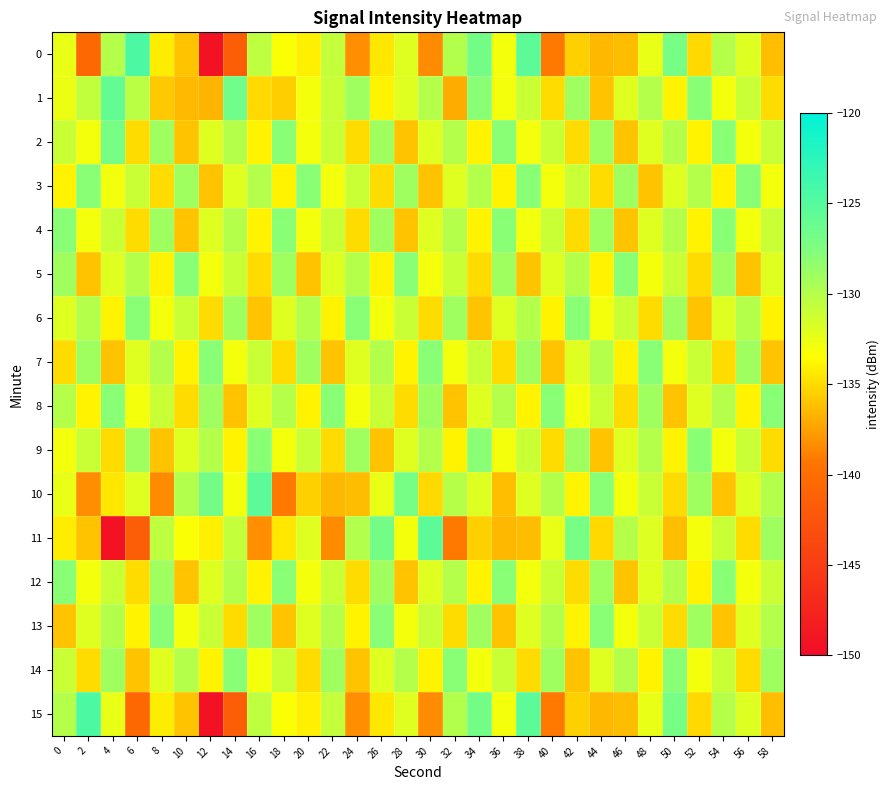

Reading left to right, what are all the values shown in this chart?

0: 0=-132.5	2=-140.5	4=-130.0	6=-124.5	8=-134.3	10=-136.0	12=-149.4	14=-141.5	16=-130.4	18=-133.3	20=-134.2	22=-130.7	24=-138.2	26=-134.5	28=-132.0	30=-138.4	32=-129.9	34=-126.8	36=-133.0	38=-125.5	40=-139.3	42=-135.5	44=-136.5	46=-136.3	48=-132.5	50=-127.0	52=-135.1	54=-130.0	56=-131.9	58=-136.3
1: 0=-132.6	2=-130.6	4=-125.9	6=-130.3	8=-135.8	10=-136.5	12=-136.7	14=-126.7	16=-135.1	18=-135.6	20=-133.0	22=-131.0	24=-129.0	26=-134.0	28=-132.0	30=-130.0	32=-137.0	34=-128.0	36=-133.0	38=-131.0	40=-135.0	42=-129.0	44=-136.0	46=-132.0	48=-130.0	50=-134.0	52=-128.0	54=-133.0	56=-131.0	58=-135.0
2: 0=-131.0	2=-133.0	4=-127.0	6=-135.0	8=-129.0	10=-136.0	12=-132.0	14=-130.0	16=-134.0	18=-128.0	20=-133.0	22=-131.0	24=-135.0	26=-129.0	28=-136.0	30=-132.0	32=-130.0	34=-134.0	36=-128.0	38=-133.0	40=-131.0	42=-135.0	44=-129.0	46=-136.0	48=-132.0	50=-130.0	52=-134.0	54=-128.0	56=-133.0	58=-131.0
3: 0=-134.0	2=-128.0	4=-133.0	6=-131.0	8=-135.0	10=-129.0	12=-136.0	14=-132.0	16=-130.0	18=-134.0	20=-128.0	22=-133.0	24=-131.0	26=-135.0	28=-129.0	30=-136.0	32=-132.0	34=-130.0	36=-134.0	38=-128.0	40=-133.0	42=-131.0	44=-135.0	46=-129.0	48=-136.0	50=-132.0	52=-130.0	54=-134.0	56=-128.0	58=-133.0
4: 0=-128.0	2=-133.0	4=-131.0	6=-135.0	8=-129.0	10=-136.0	12=-132.0	14=-130.0	16=-134.0	18=-128.0	20=-133.0	22=-131.0	24=-135.0	26=-129.0	28=-136.0	30=-132.0	32=-130.0	34=-134.0	36=-128.0	38=-133.0	40=-131.0	42=-135.0	44=-129.0	46=-136.0	48=-132.0	50=-130.0	52=-134.0	54=-128.0	56=-133.0	58=-131.0
5: 0=-129.0	2=-136.0	4=-132.0	6=-130.0	8=-134.0	10=-128.0	12=-133.0	14=-131.0	16=-135.0	18=-129.0	20=-136.0	22=-132.0	24=-130.0	26=-134.0	28=-128.0	30=-133.0	32=-131.0	34=-135.0	36=-129.0	38=-136.0	40=-132.0	42=-130.0	44=-134.0	46=-128.0	48=-133.0	50=-131.0	52=-135.0	54=-129.0	56=-136.0	58=-132.0
6: 0=-132.0	2=-130.0	4=-134.0	6=-128.0	8=-133.0	10=-131.0	12=-135.0	14=-129.0	16=-136.0	18=-132.0	20=-130.0	22=-134.0	24=-128.0	26=-133.0	28=-131.0	30=-135.0	32=-129.0	34=-136.0	36=-132.0	38=-130.0	40=-134.0	42=-128.0	44=-133.0	46=-131.0	48=-135.0	50=-129.0	52=-136.0	54=-132.0	56=-130.0	58=-134.0
7: 0=-135.0	2=-129.0	4=-136.0	6=-132.0	8=-130.0	10=-134.0	12=-128.0	14=-133.0	16=-131.0	18=-135.0	20=-129.0	22=-136.0	24=-132.0	26=-130.0	28=-134.0	30=-128.0	32=-133.0	34=-131.0	36=-135.0	38=-129.0	40=-136.0	42=-132.0	44=-130.0	46=-134.0	48=-128.0	50=-133.0	52=-131.0	54=-135.0	56=-129.0	58=-136.0
8: 0=-130.0	2=-134.0	4=-128.0	6=-133.0	8=-131.0	10=-135.0	12=-129.0	14=-136.0	16=-132.0	18=-130.0	20=-134.0	22=-128.0	24=-133.0	26=-131.0	28=-135.0	30=-129.0	32=-136.0	34=-132.0	36=-130.0	38=-134.0	40=-128.0	42=-133.0	44=-131.0	46=-135.0	48=-129.0	50=-136.0	52=-132.0	54=-130.0	56=-134.0	58=-128.0
9: 0=-133.0	2=-131.0	4=-135.0	6=-129.0	8=-136.0	10=-132.0	12=-130.0	14=-134.0	16=-128.0	18=-133.0	20=-131.0	22=-135.0	24=-129.0	26=-136.0	28=-132.0	30=-130.0	32=-134.0	34=-128.0	36=-133.0	38=-131.0	40=-135.0	42=-129.0	44=-136.0	46=-132.0	48=-130.0	50=-134.0	52=-128.0	54=-133.0	56=-131.0	58=-135.0
10: 0=-132.5	2=-138.2	4=-134.5	6=-132.0	8=-138.4	10=-129.9	12=-126.8	14=-133.0	16=-125.5	18=-139.3	20=-135.5	22=-136.5	24=-136.3	26=-132.5	28=-127.0	30=-135.1	32=-130.0	34=-131.9	36=-136.3	38=-132.0	40=-130.0	42=-134.0	44=-128.0	46=-133.0	48=-131.0	50=-135.0	52=-129.0	54=-136.0	56=-132.0	58=-130.0
11: 0=-134.3	2=-136.0	4=-149.4	6=-141.5	8=-130.4	10=-133.3	12=-134.2	14=-130.7	16=-138.2	18=-134.5	20=-132.0	22=-138.4	24=-129.9	26=-126.8	28=-133.0	30=-125.5	32=-139.3	34=-135.5	36=-136.5	38=-136.3	40=-132.5	42=-127.0	44=-135.1	46=-130.0	48=-131.9	50=-136.3	52=-133.0	54=-131.0	56=-135.0	58=-129.0
12: 0=-128.0	2=-133.0	4=-131.0	6=-135.0	8=-129.0	10=-136.0	12=-132.0	14=-130.0	16=-134.0	18=-128.0	20=-133.0	22=-131.0	24=-135.0	26=-129.0	28=-136.0	30=-132.0	32=-130.0	34=-134.0	36=-128.0	38=-133.0	40=-131.0	42=-135.0	44=-129.0	46=-136.0	48=-132.0	50=-130.0	52=-134.0	54=-128.0	56=-133.0	58=-131.0
13: 0=-136.0	2=-132.0	4=-130.0	6=-134.0	8=-128.0	10=-133.0	12=-131.0	14=-135.0	16=-129.0	18=-136.0	20=-132.0	22=-130.0	24=-134.0	26=-128.0	28=-133.0	30=-131.0	32=-135.0	34=-129.0	36=-136.0	38=-132.0	40=-130.0	42=-134.0	44=-128.0	46=-133.0	48=-131.0	50=-135.0	52=-129.0	54=-136.0	56=-132.0	58=-130.0
14: 0=-131.0	2=-135.0	4=-129.0	6=-136.0	8=-132.0	10=-130.0	12=-134.0	14=-128.0	16=-133.0	18=-131.0	20=-135.0	22=-129.0	24=-136.0	26=-132.0	28=-130.0	30=-134.0	32=-128.0	34=-133.0	36=-131.0	38=-135.0	40=-129.0	42=-136.0	44=-132.0	46=-130.0	48=-134.0	50=-128.0	52=-133.0	54=-131.0	56=-135.0	58=-129.0
15: 0=-130.0	2=-124.5	4=-132.5	6=-140.5	8=-134.3	10=-136.0	12=-149.4	14=-141.5	16=-130.4	18=-133.3	20=-134.2	22=-130.7	24=-138.2	26=-134.5	28=-132.0	30=-138.4	32=-129.9	34=-126.8	36=-133.0	38=-125.5	40=-139.3	42=-135.5	44=-136.5	46=-136.3	48=-132.5	50=-127.0	52=-135.1	54=-130.0	56=-131.9	58=-136.3